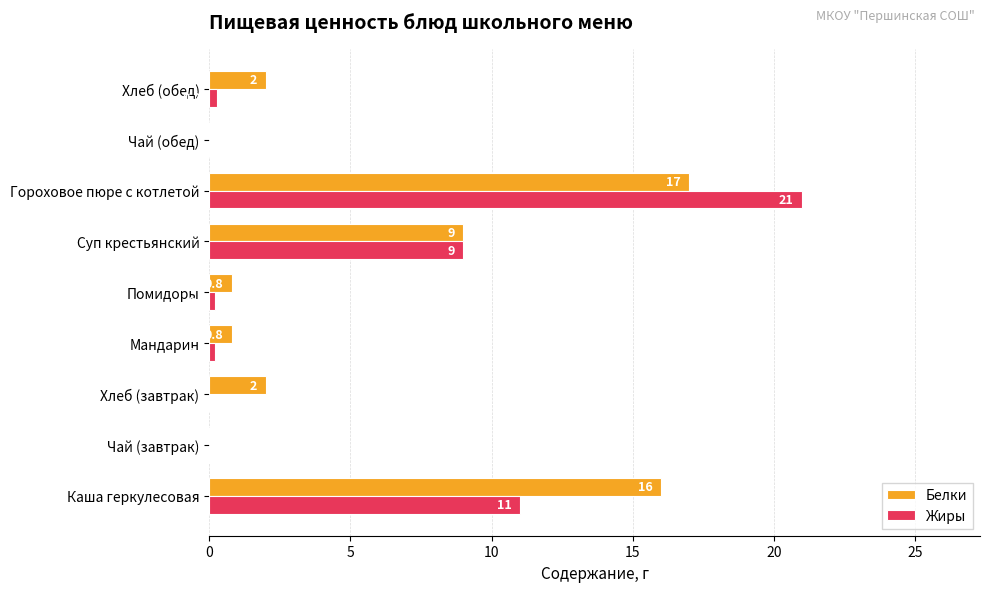

At which category is the sum across all series the highest?

Гороховое пюре с котлетой